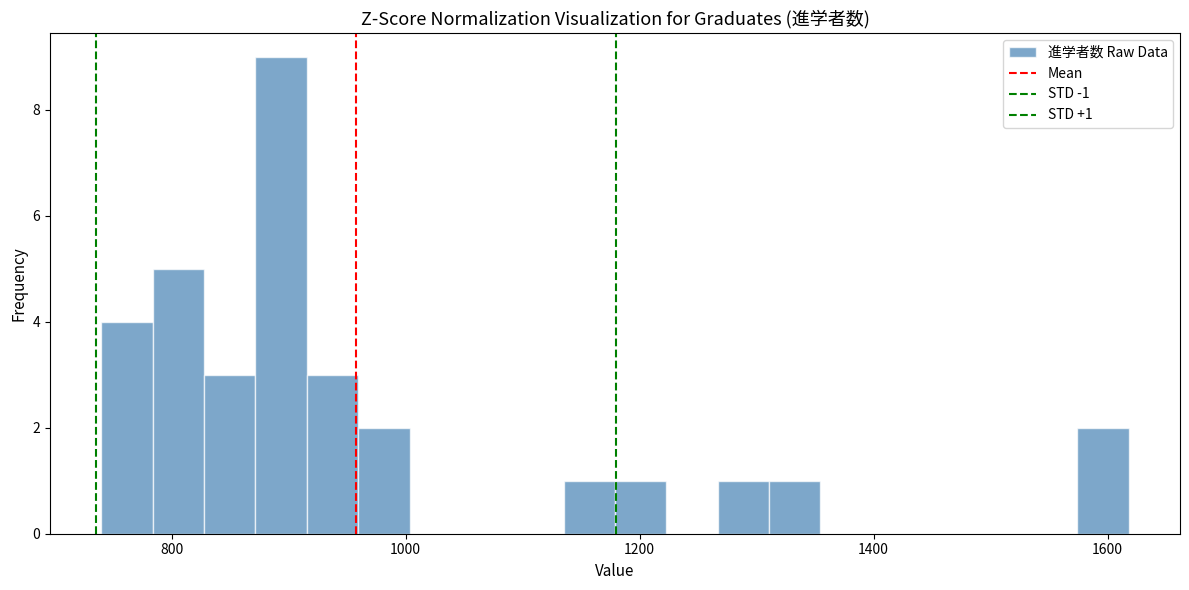

Around what value on the x-axis is the tallest bar? Give the approximate position of its centre, as read against the axis.

900